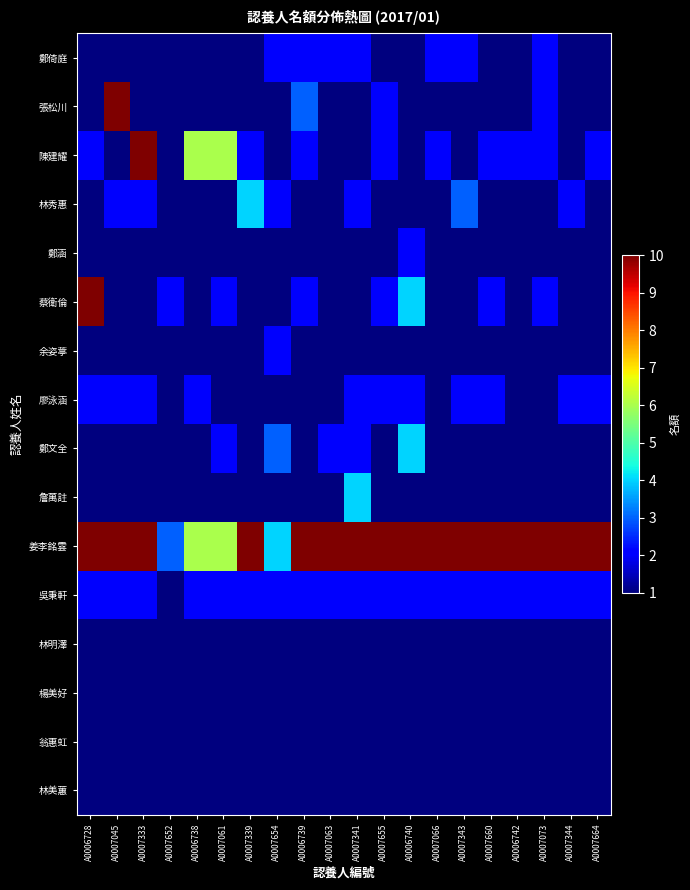

At how many categories does at least one series exceed 6?

16